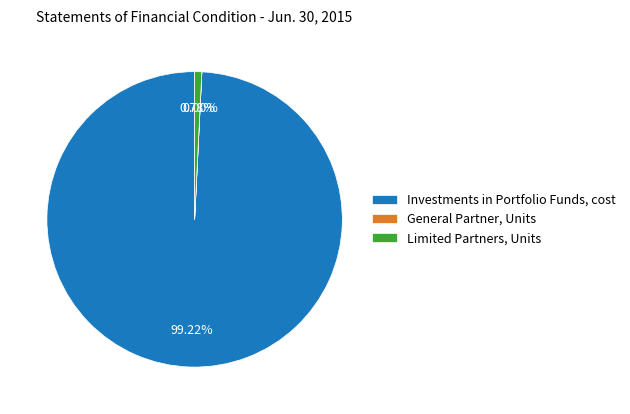

Which category accounts for the majority?

Investments in Portfolio Funds, cost